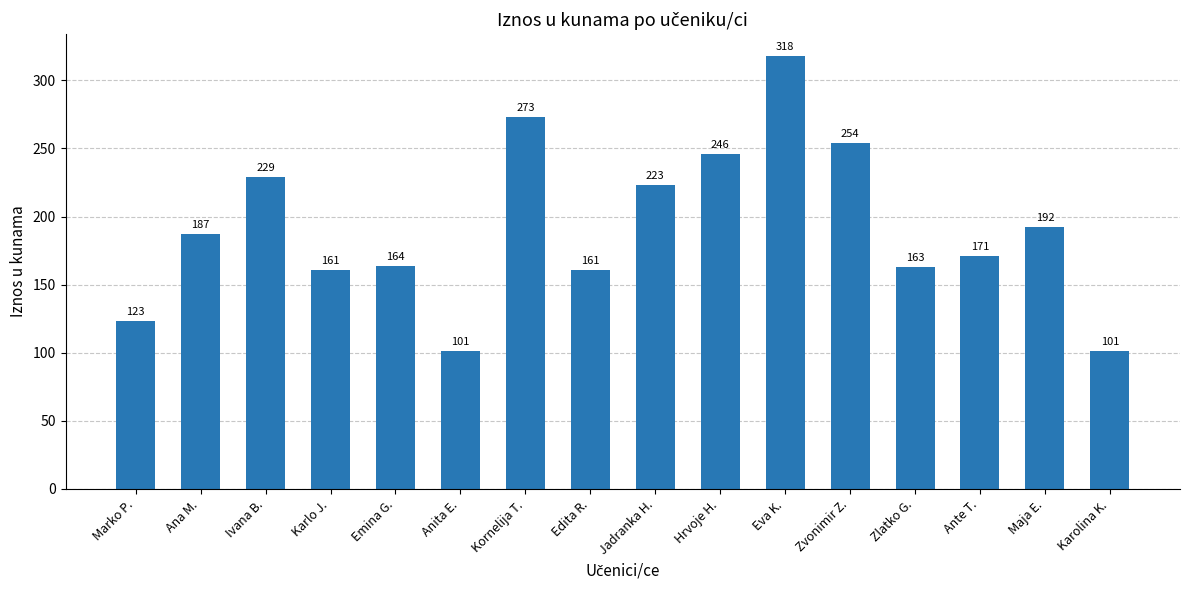

The chart shows a value of 39 at Zlatko G.. True or false?

False